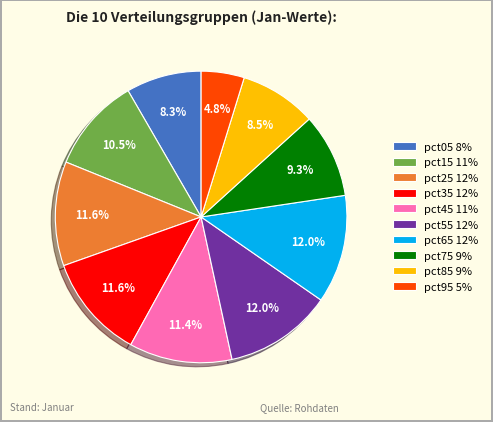

To the nearest percent, what percentage of the pie is pct35?

12%